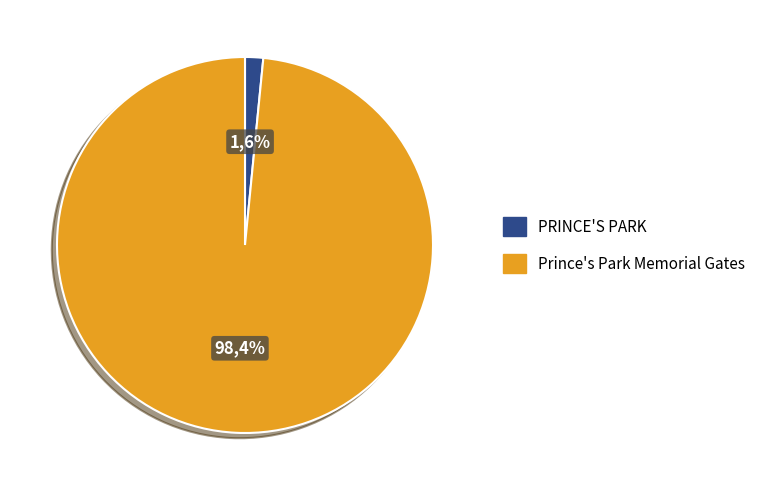

What is the total percentage of Prince's Park Memorial Gates and PRINCE'S PARK?

100.0%